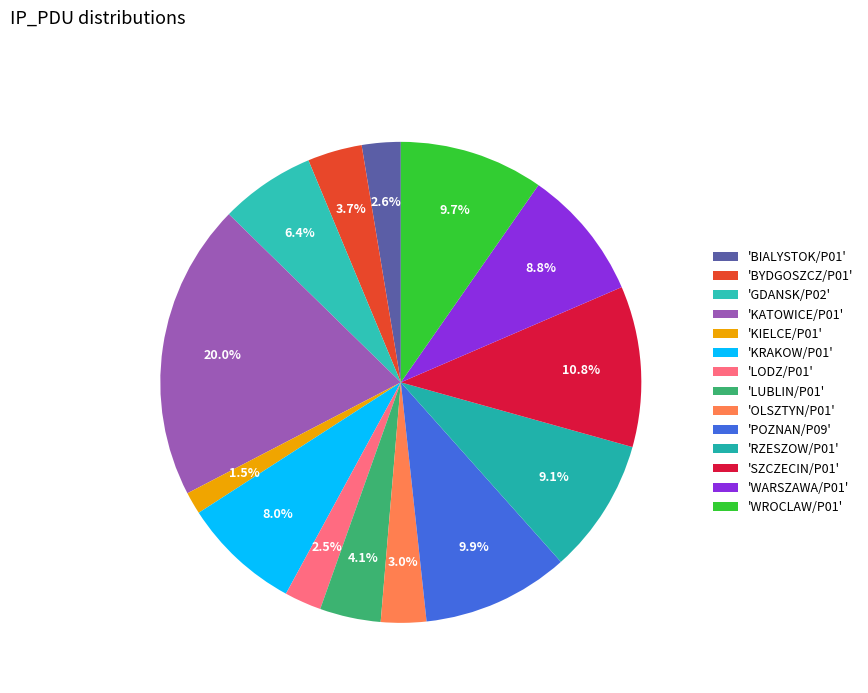

How many segments does this pie chart have?

14